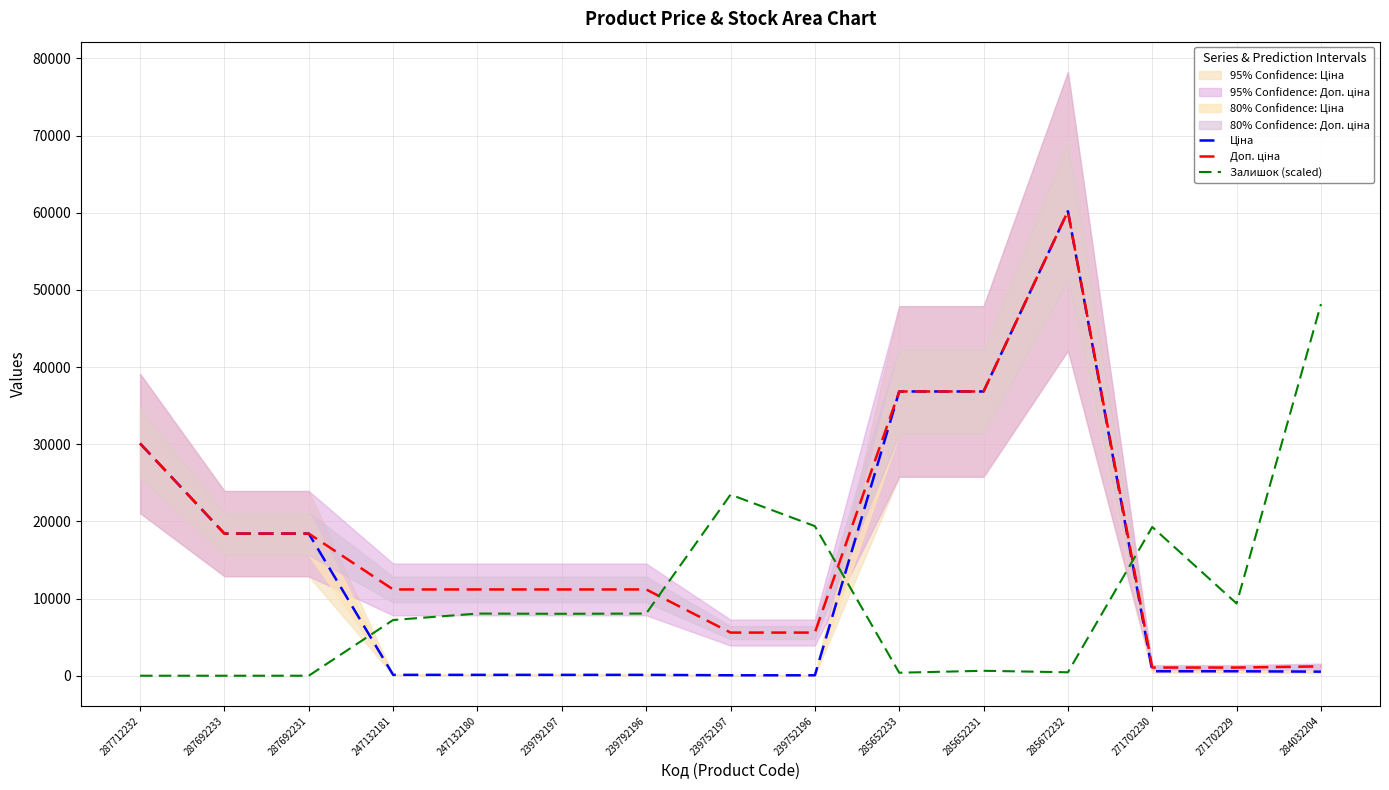

What is the average value of the Ціна series?

13538.5